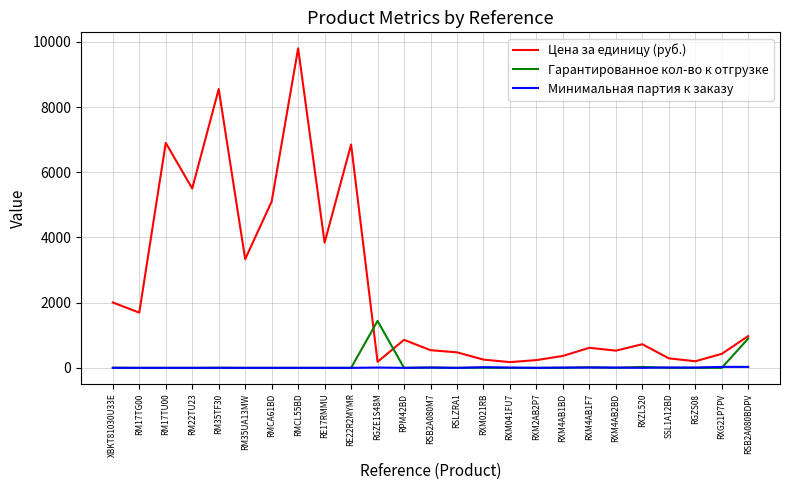

List the series in order of their peak value, highest first.

Цена за единицу (руб.), Гарантированное кол-во к отгрузке, Минимальная партия к заказу